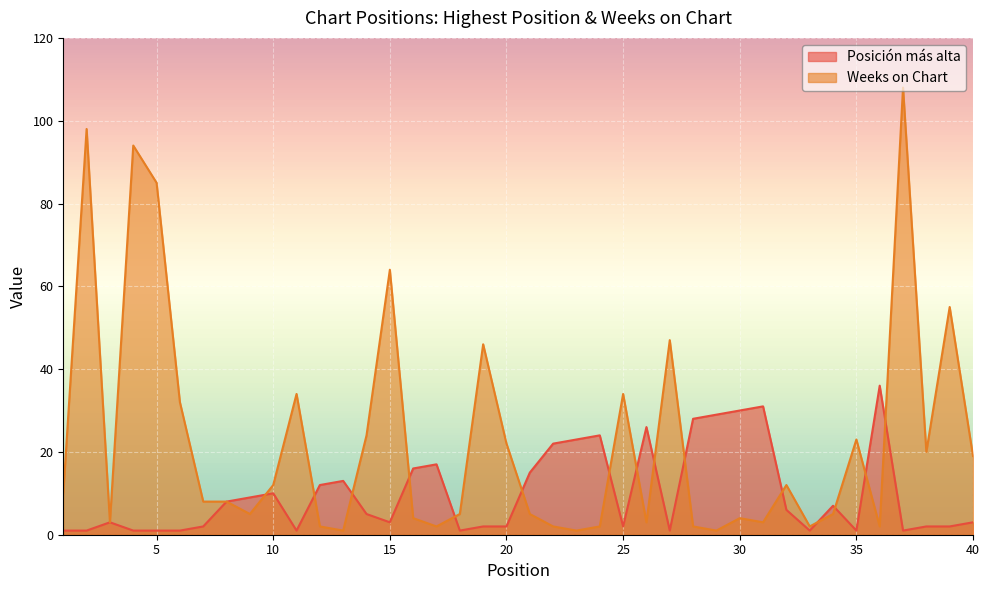

At 1, list the series in order from smallest to largest.

Posición más alta, Weeks on Chart